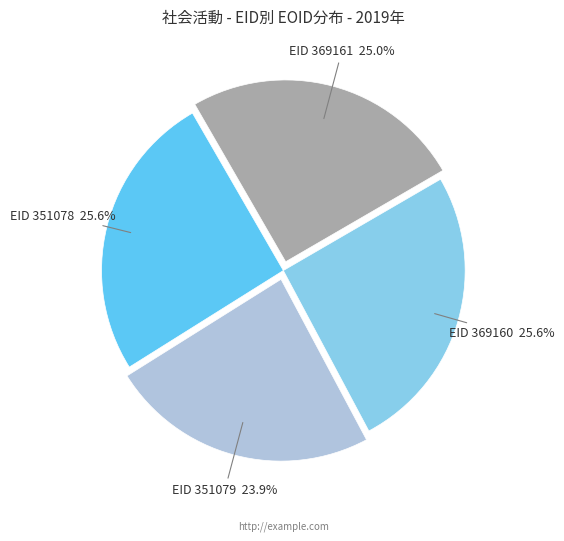

Is there a majority slice in this chart?

No